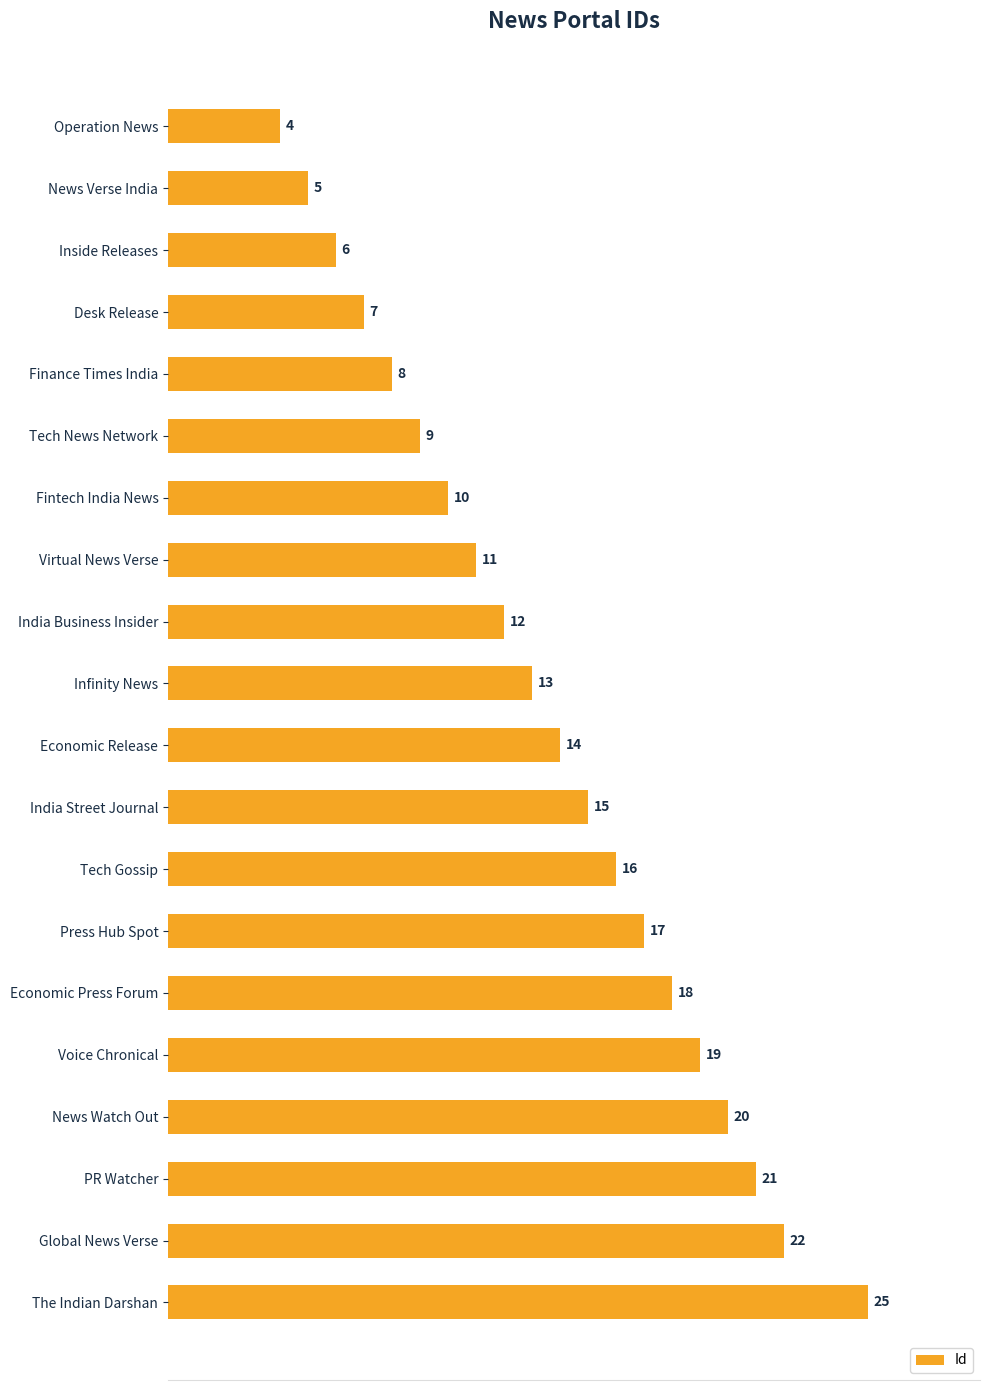

Reading bottom to top, extract all data points from this chart.

25	22	21	20	19	18	17	16	15	14	13	12	11	10	9	8	7	6	5	4